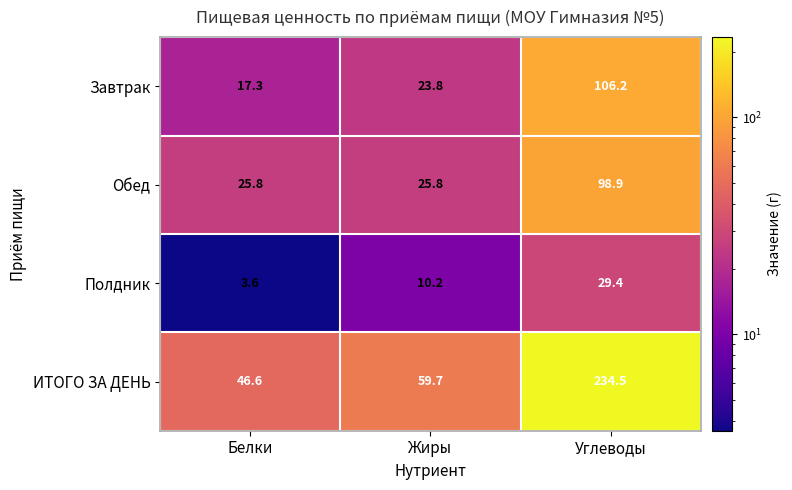

The value of Полдник at Белки is 5.3. True or false?

False